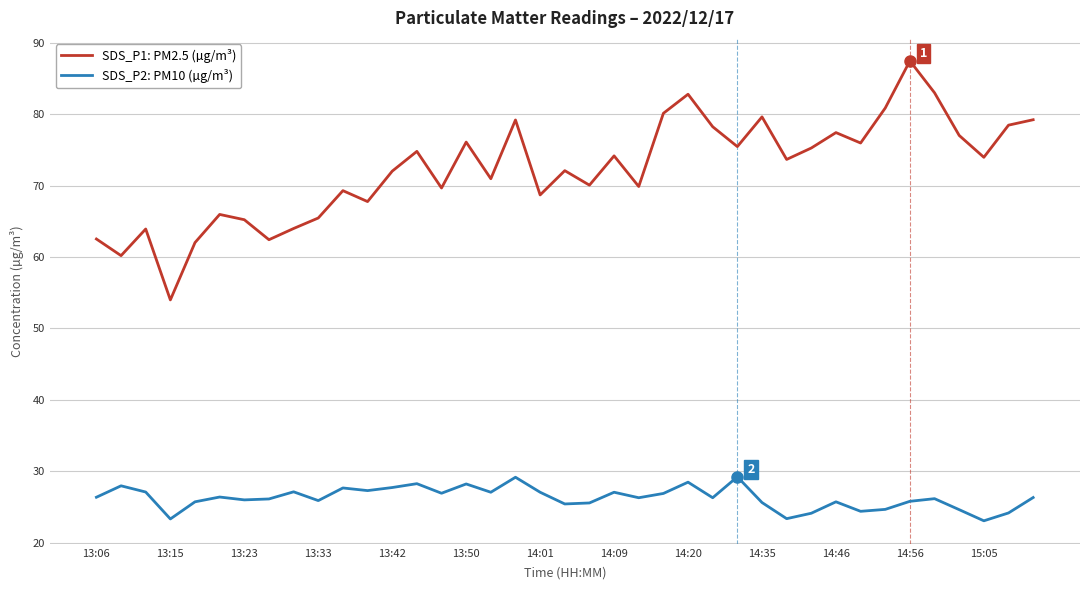

How many values in the SDS_P1: PM2.5 (µg/m³) series are below 73?

19